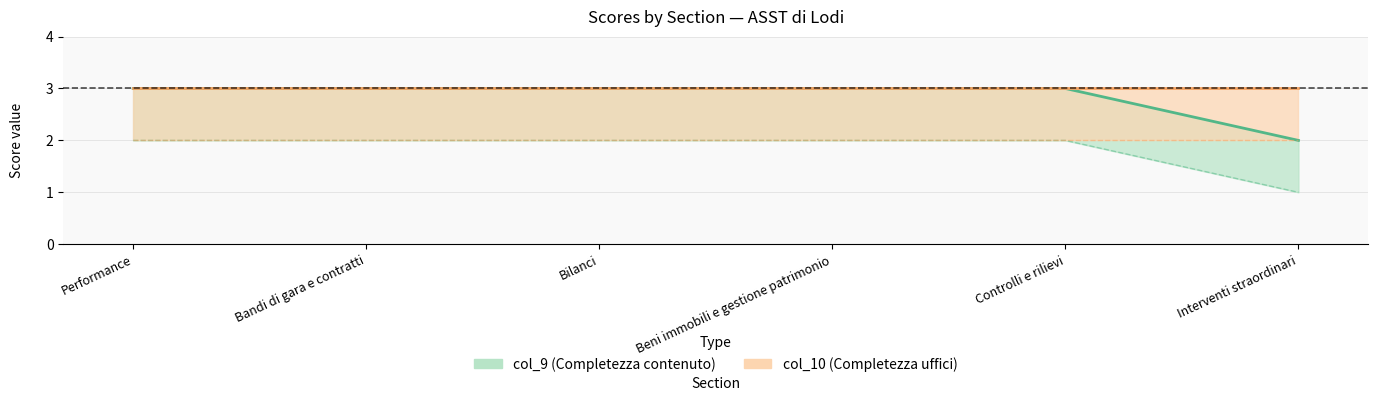

List the labels in order of value, smallest first.

Interventi straordinari, Performance, Bandi di gara e contratti, Bilanci, Beni immobili e gestione patrimonio, Controlli e rilievi